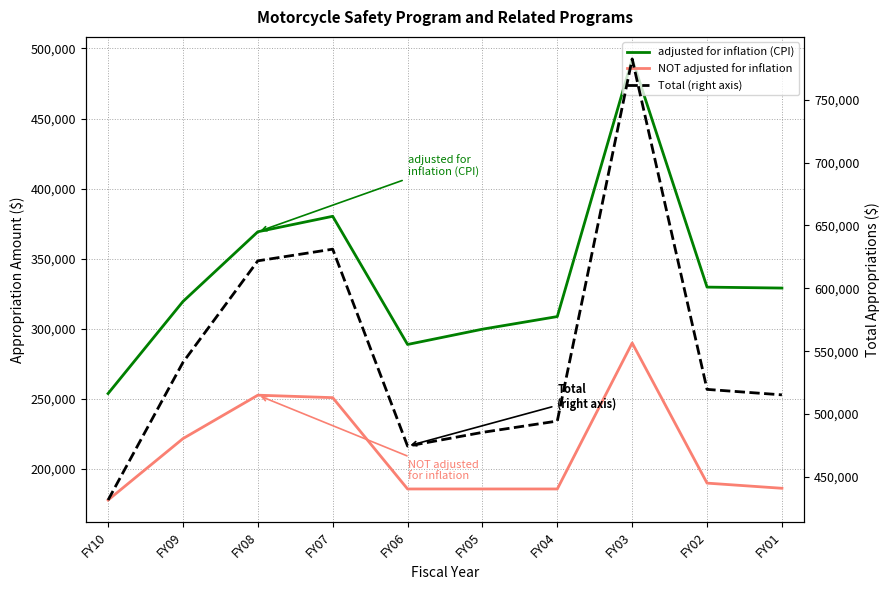

Reading left to right, extract all data points from this chart.

adjusted for inflation (CPI): FY10=253789	FY09=319446	FY08=369214	FY07=380252	FY06=288793	FY05=299702	FY04=308707	FY03=492525	FY02=329717	FY01=329050
NOT adjusted for inflation: FY10=177801	FY09=221618	FY08=252607	FY07=250853	FY06=185691	FY05=185691	FY04=185691	FY03=289866	FY02=189866	FY01=186185
Total (right axis): FY10=431590	FY09=541064	FY08=621821	FY07=631105	FY06=474484	FY05=485393	FY04=494398	FY03=782391	FY02=519583	FY01=515235